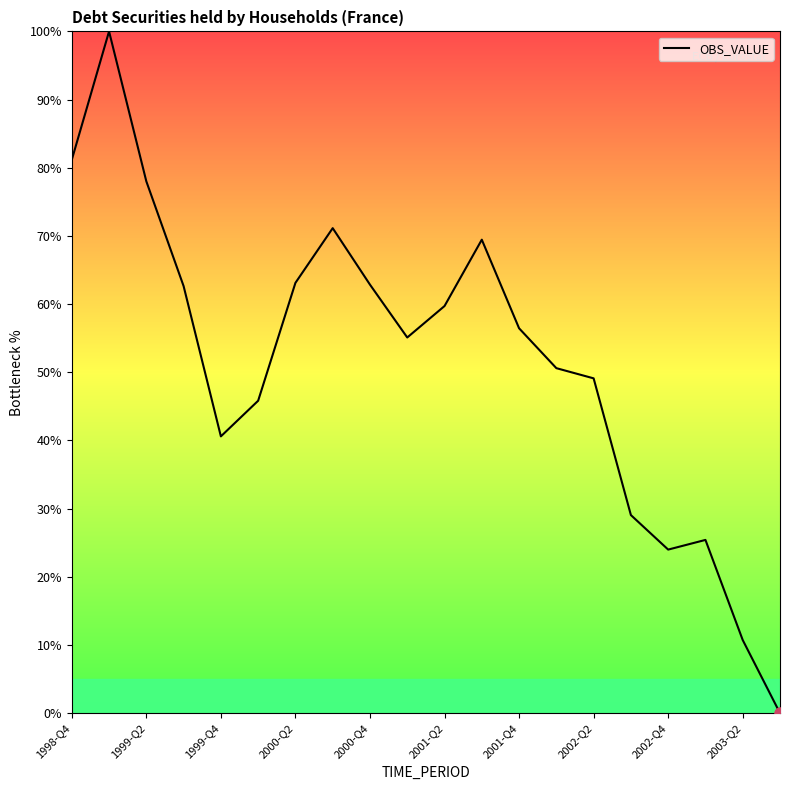

What is the maximum value shown in the chart?

100.0